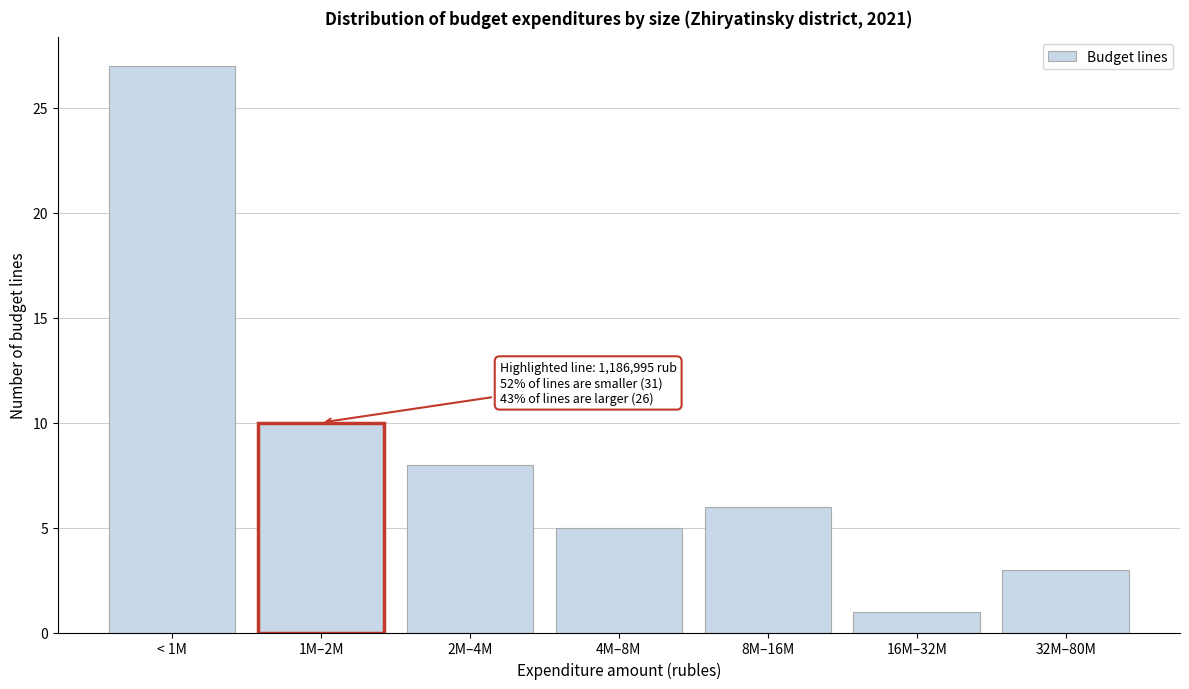

Reading left to right, transcribe all the data shown in this chart.

27	10	8	5	6	1	3